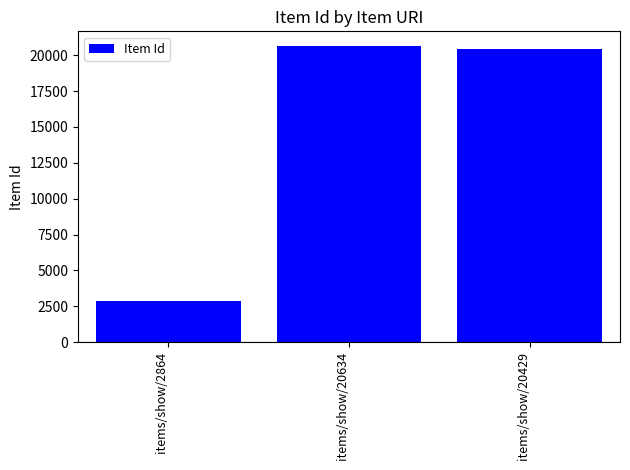

Is it true that the value at items/show/2864 is 2864?

True